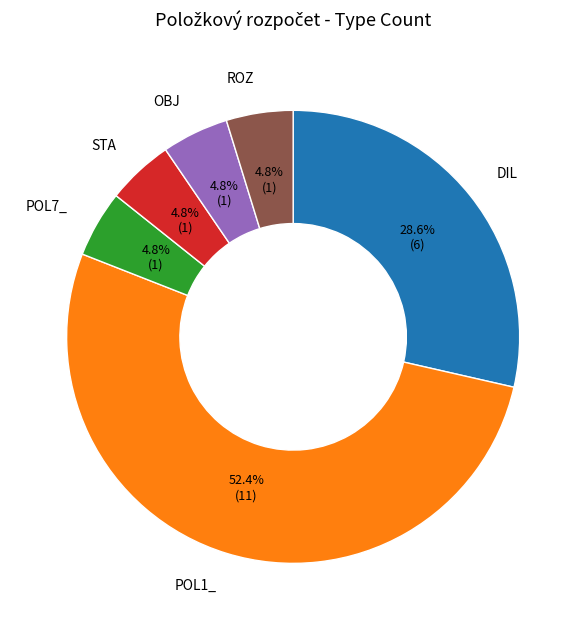

How many segments does this pie chart have?

6